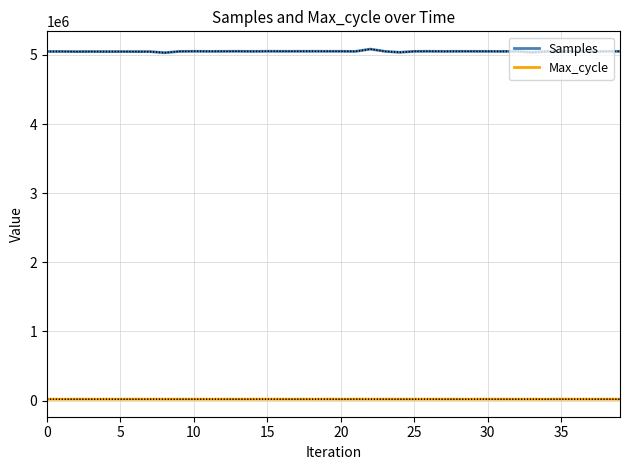

True or false: Samples and Max_cycle intersect in this chart.

False